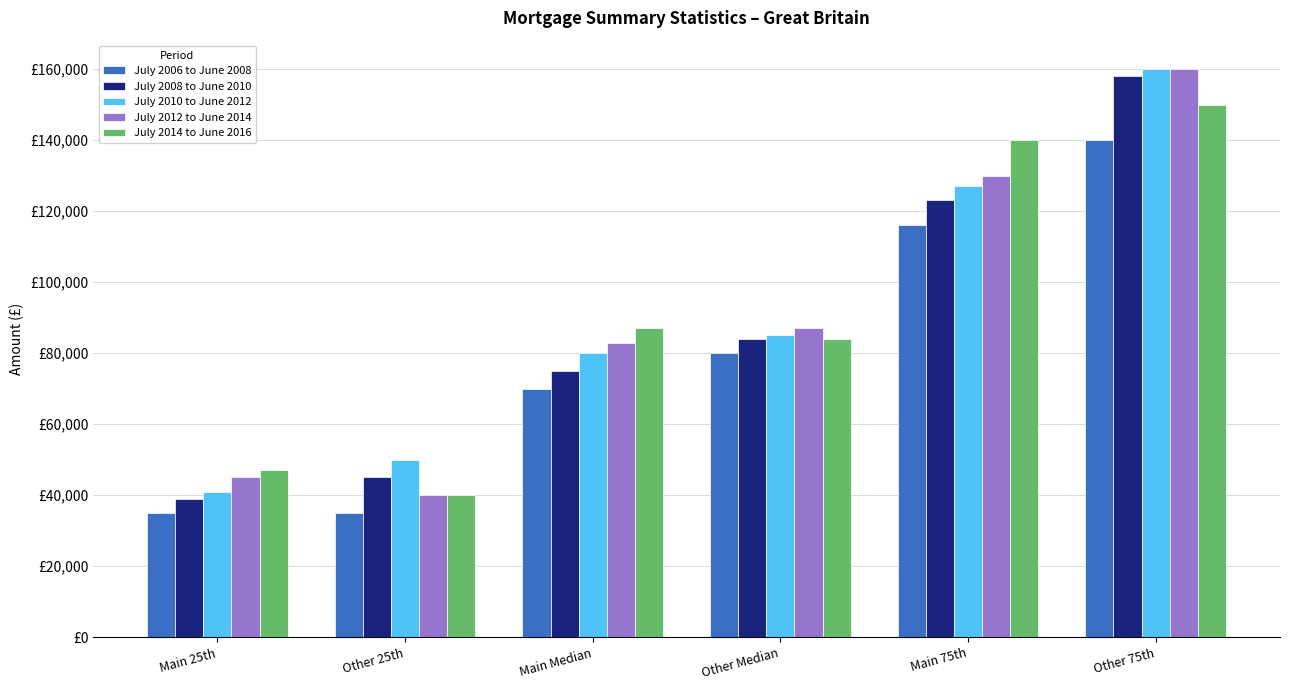

What is the greatest value displayed?

160000